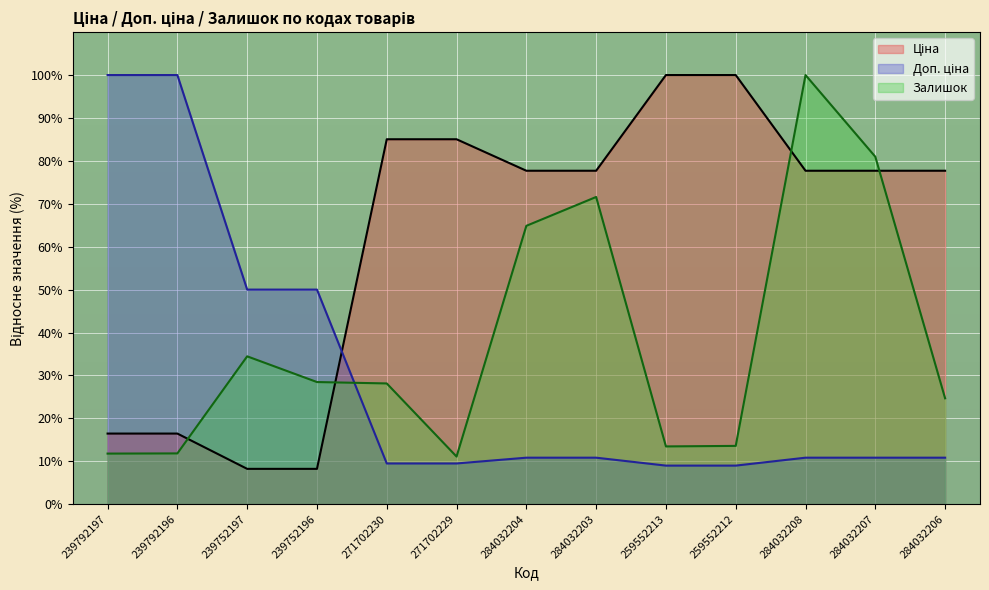

What value does the Доп. ціна series have at 284032208?

10.8